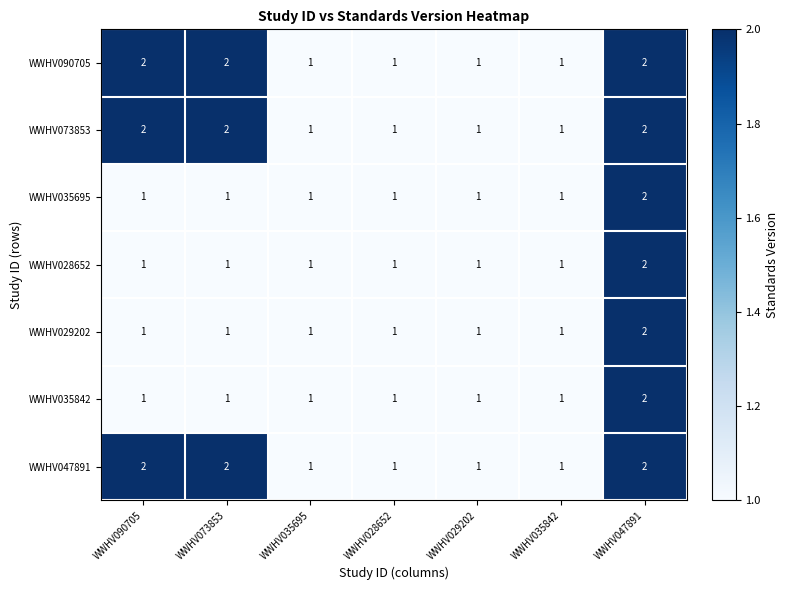

Count the WWHV035695 values in the range 1 to 2.

7